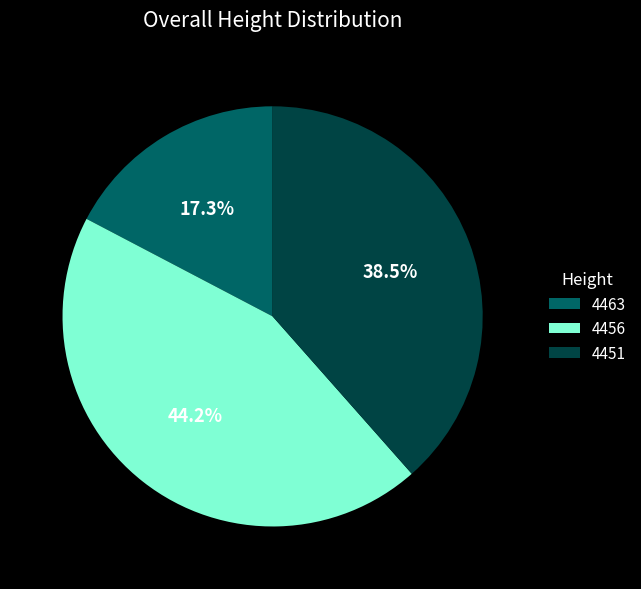

Is the sum of 4451 and 4456 greater than half?

Yes